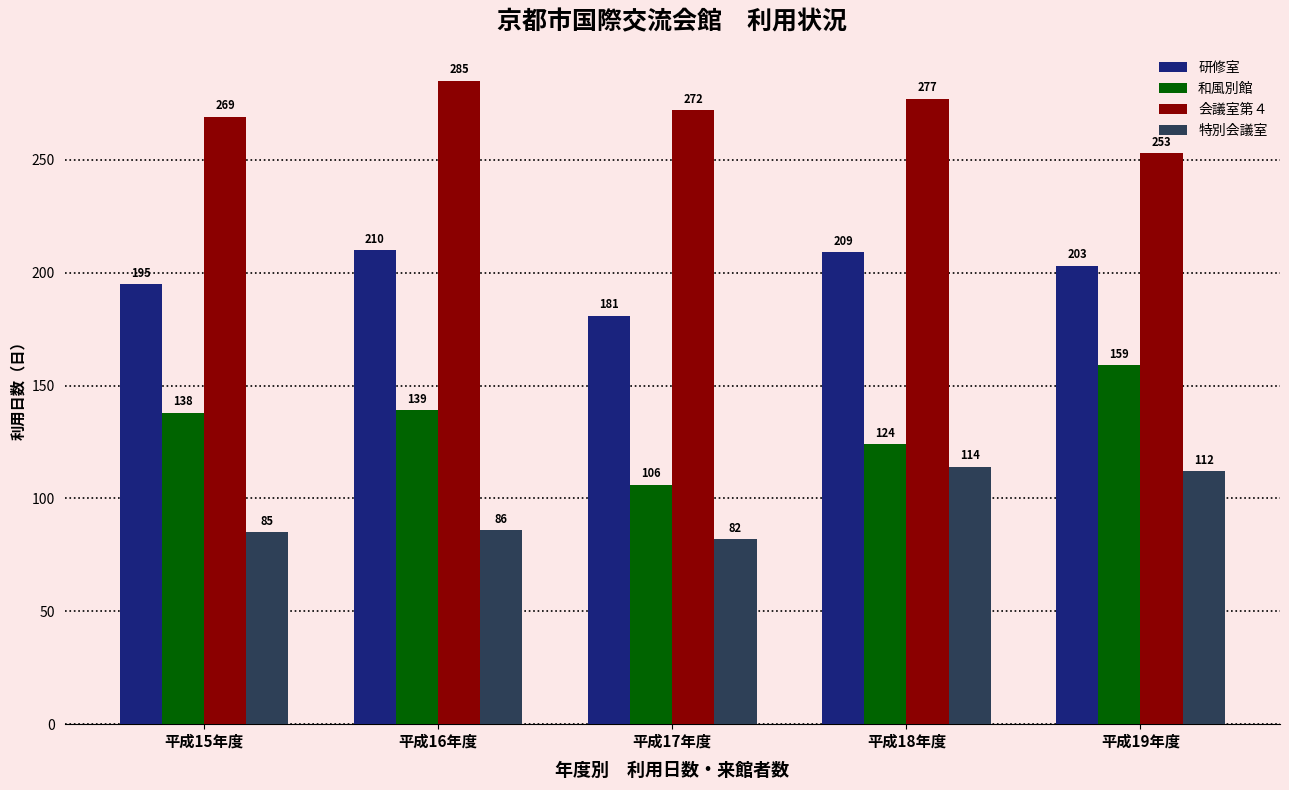

What is the total value across all series at 平成19年度?

727